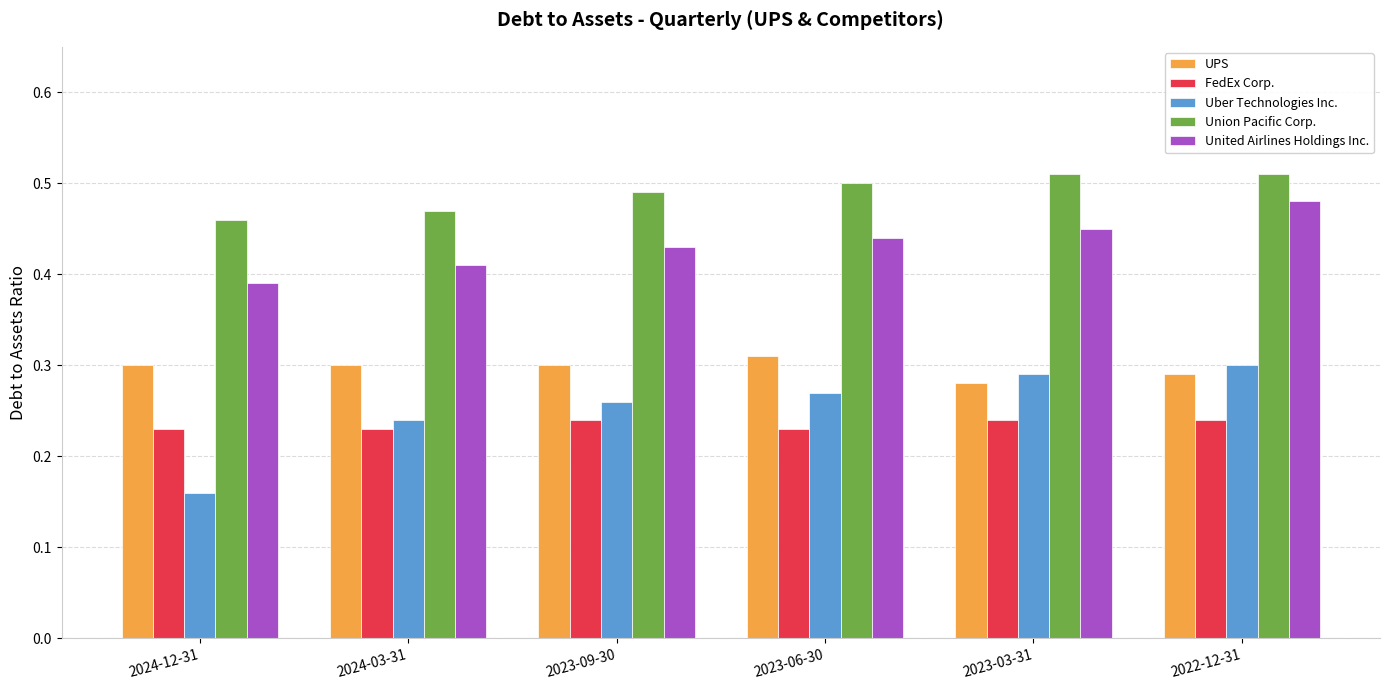

Which series has the widest spread of values?

Uber Technologies Inc.